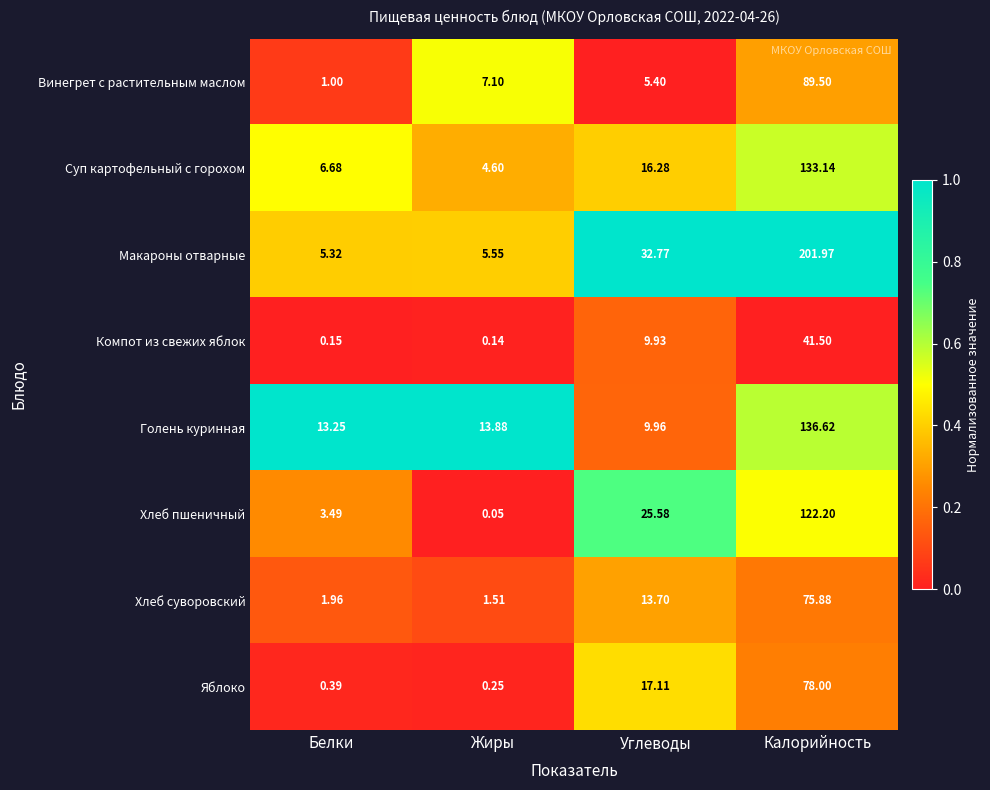

Between Белки and Жиры, which series saw the biggest shift?

Винегрет с растительным маслом